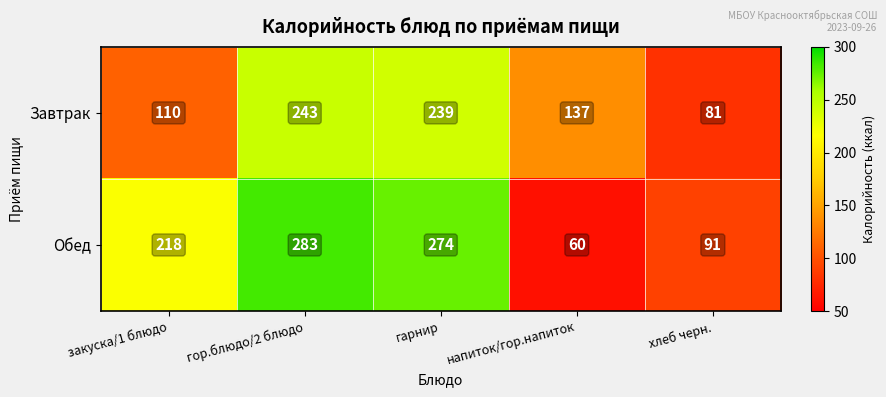

The value of Завтрак at гарнир is 239. True or false?

True